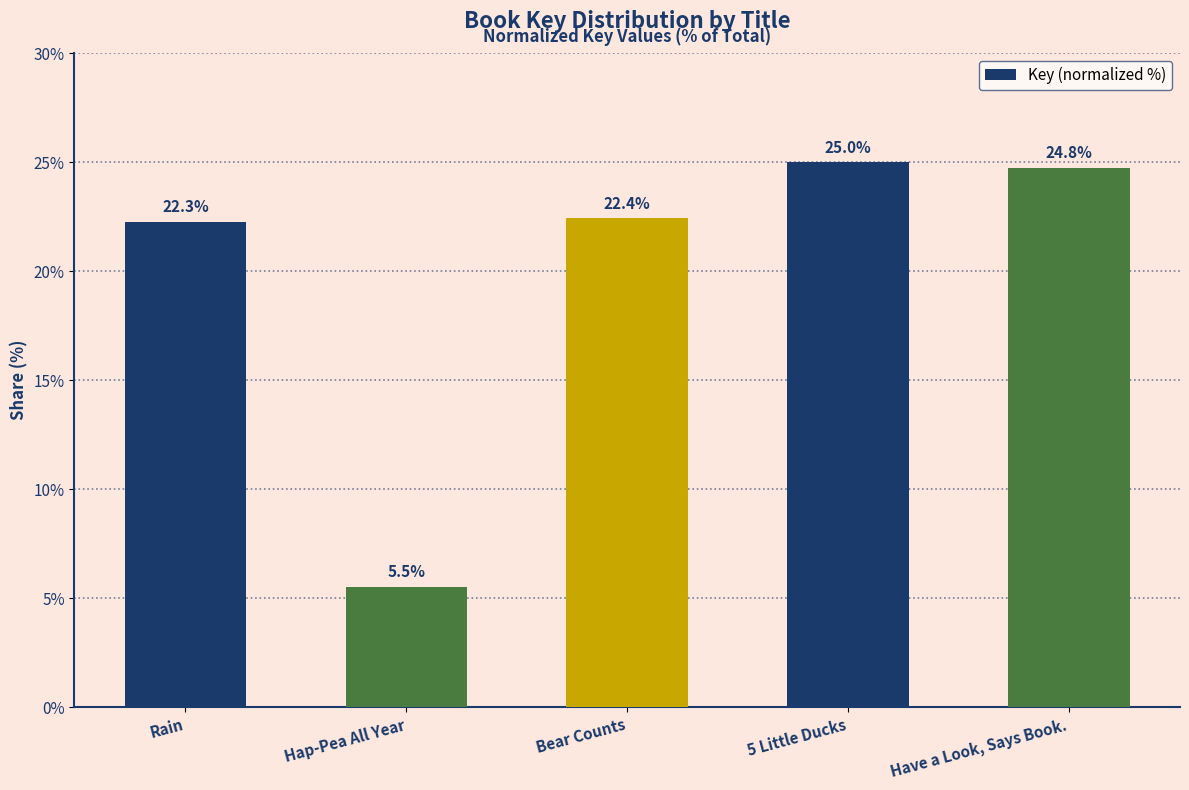

Which label corresponds to the largest value in the chart?

5 Little Ducks